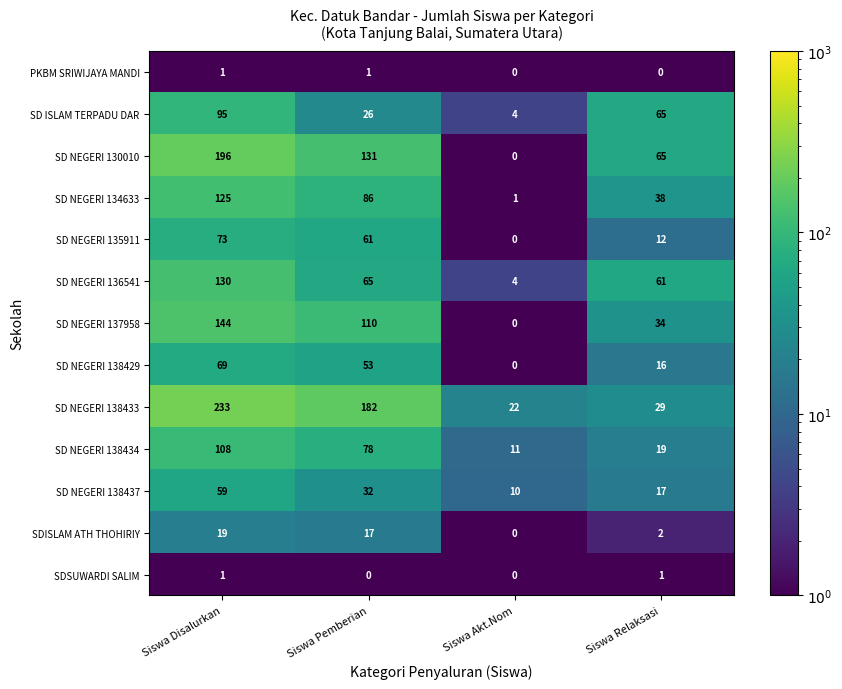

How many distinct data groups are displayed?

13